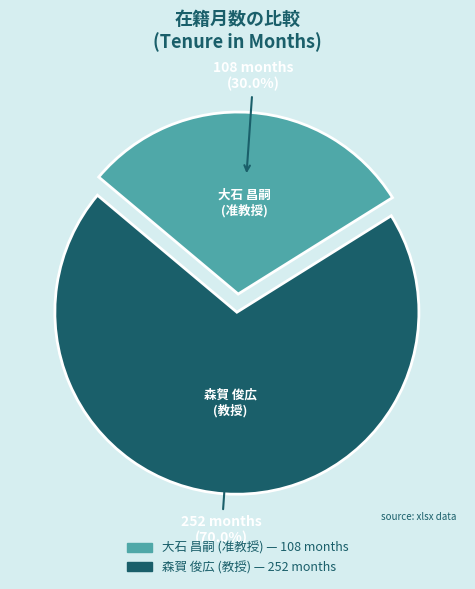

To the nearest percent, what is the average slice percentage?

50%